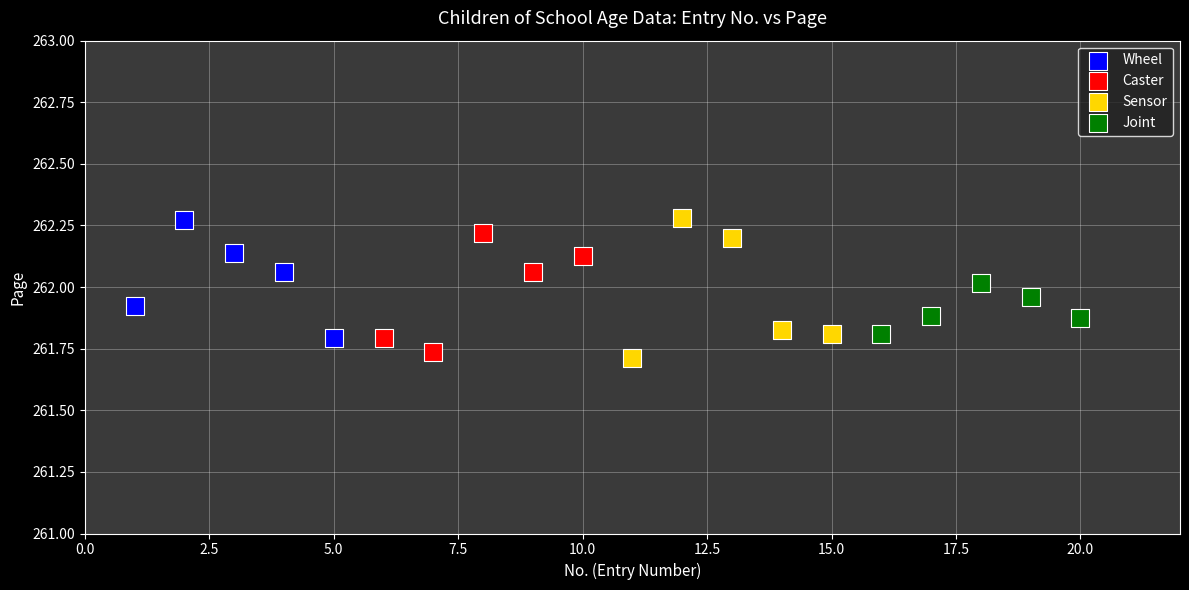

What are all the series names shown in the legend?

Wheel, Caster, Sensor, Joint